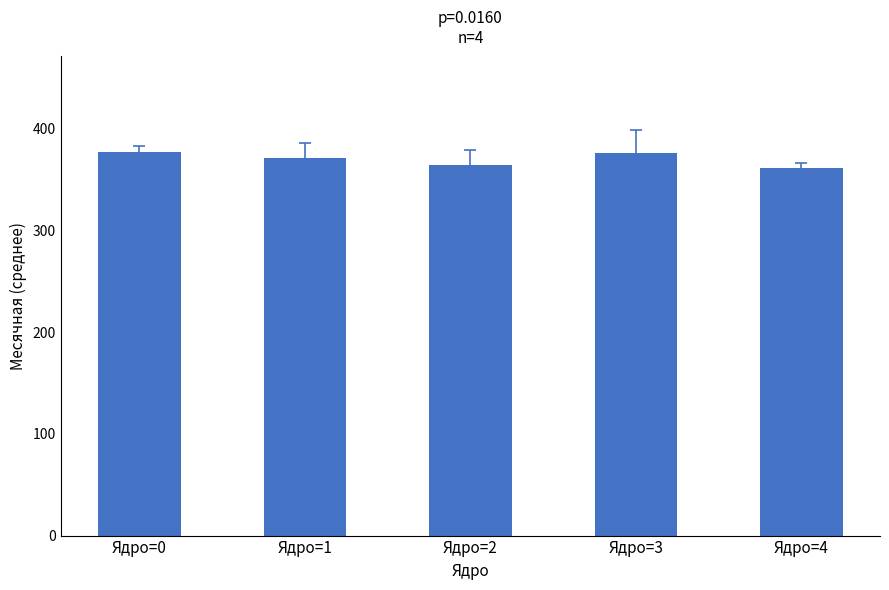

How many values exceed 371?

3